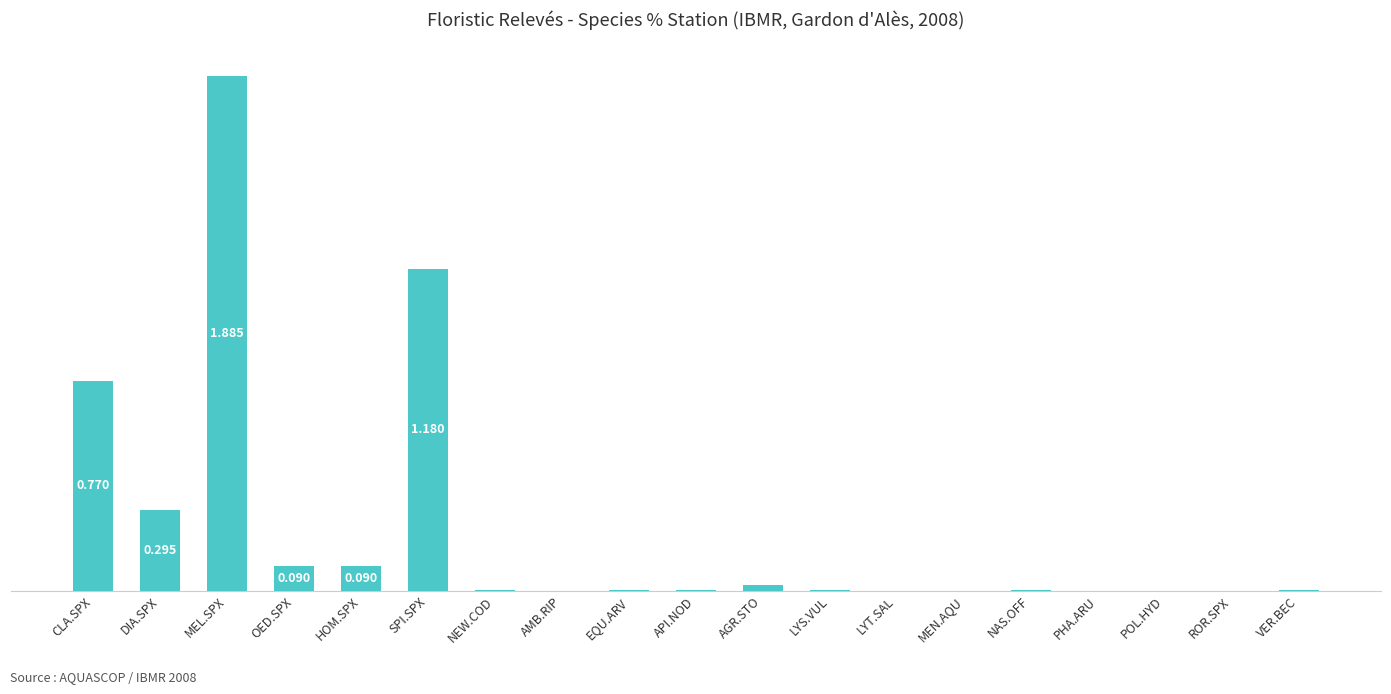

The chart shows a value of 0.0 at EQU.ARV. True or false?

False